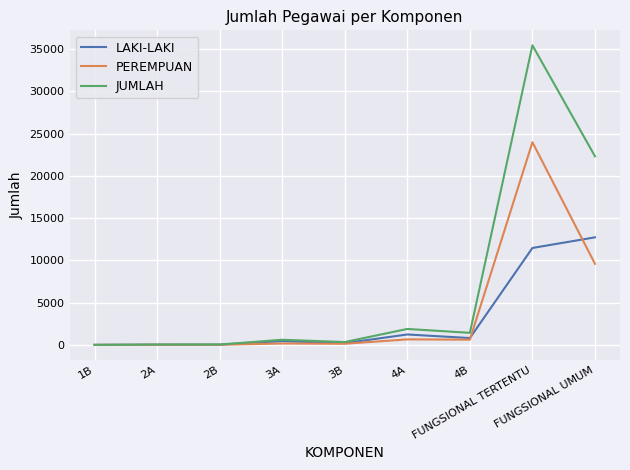

What is the highest value of the PEREMPUAN series?

23978